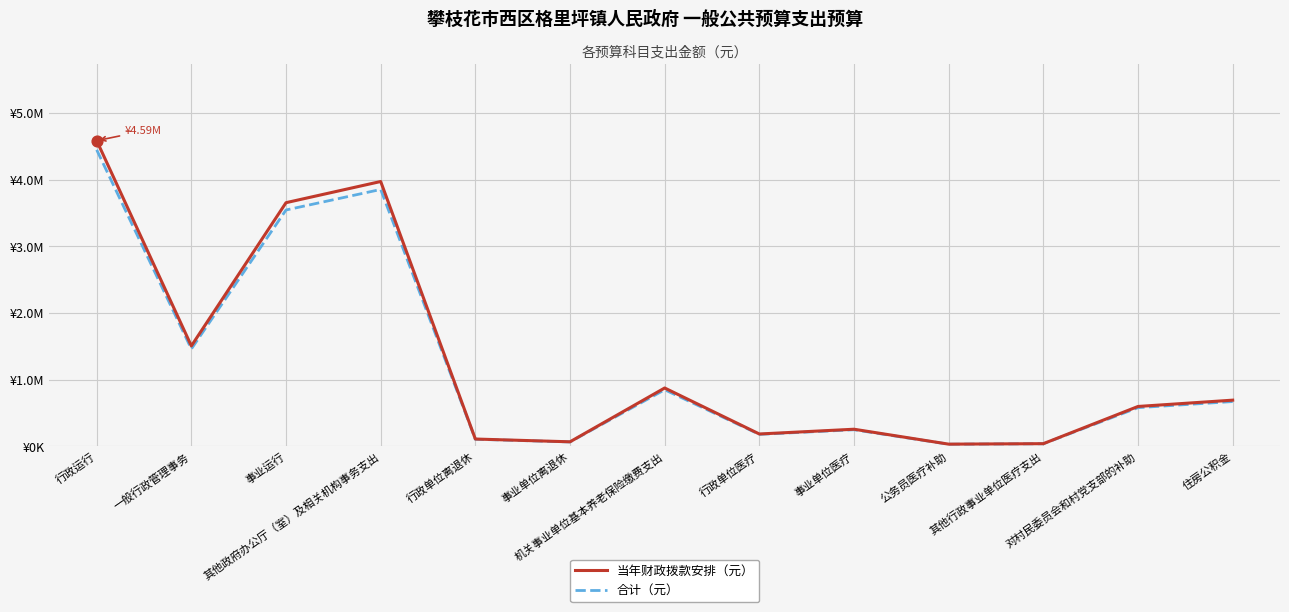

What are all the series names shown in the legend?

当年财政拨款安排（元）, 合计（元）